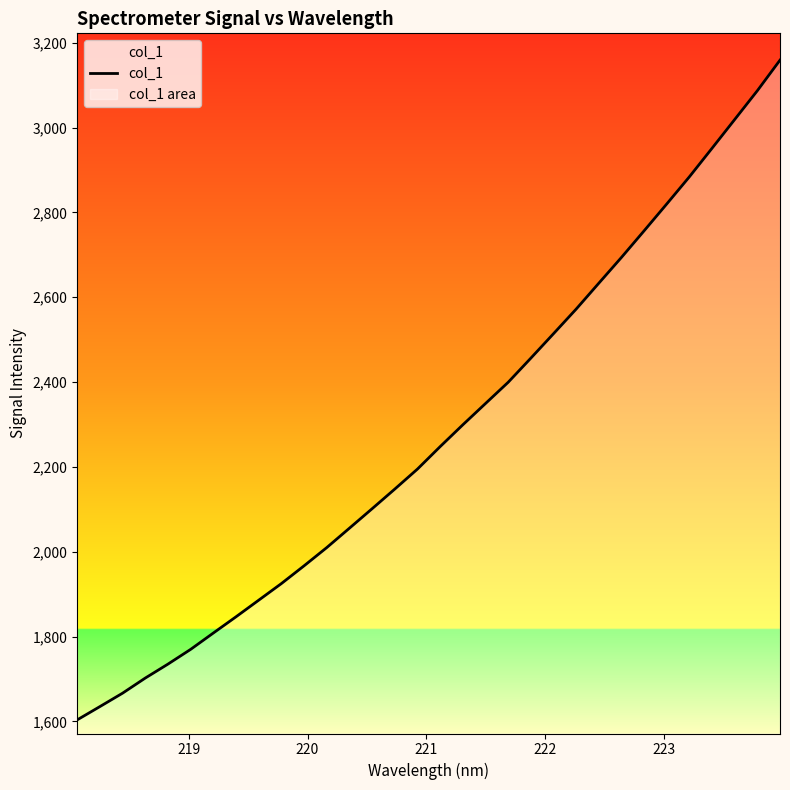

What is the difference between the second highest and minimum values?

1483.3